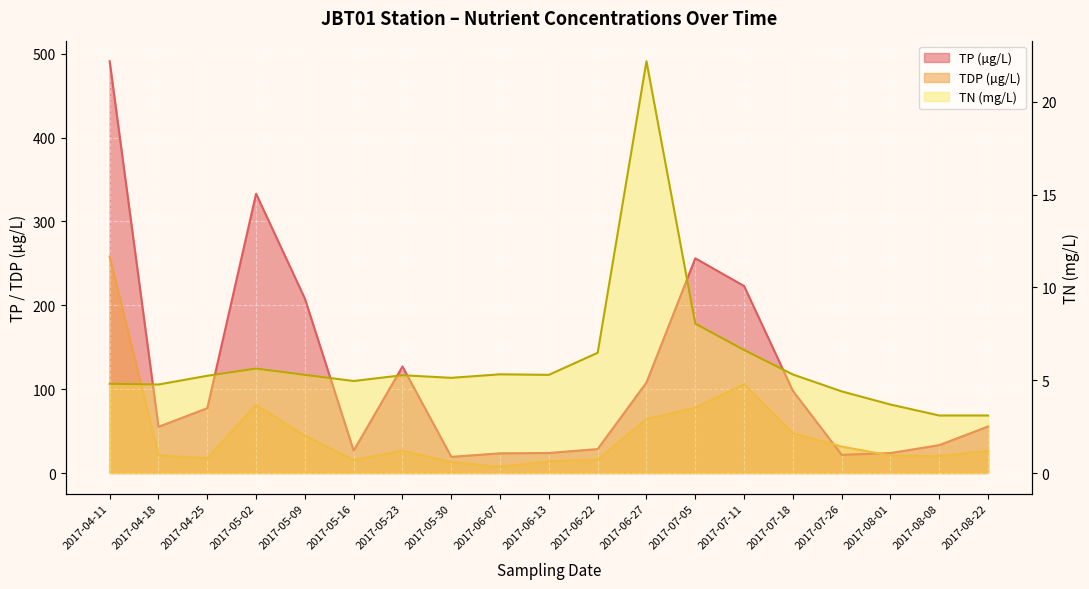

Reading left to right, what are all the values shown in this chart?

TP (µg/L): 2017-04-11=491.0	2017-04-18=55.1	2017-04-25=77.3	2017-05-02=333.0	2017-05-09=208.0	2017-05-16=26.7	2017-05-23=127.0	2017-05-30=19.3	2017-06-07=23.5	2017-06-13=23.9	2017-06-22=28.6	2017-06-27=108.0	2017-07-05=256.0	2017-07-11=223.0	2017-07-18=98.0	2017-07-26=21.7	2017-08-01=23.8	2017-08-08=33.3	2017-08-22=55.5
TDP (µg/L): 2017-04-11=258.0	2017-04-18=21.1	2017-04-25=17.6	2017-05-02=81.2	2017-05-09=44.5	2017-05-16=15.4	2017-05-23=26.7	2017-05-30=13.0	2017-06-07=7.6	2017-06-13=13.9	2017-06-22=16.1	2017-06-27=64.4	2017-07-05=77.9	2017-07-11=106.0	2017-07-18=47.5	2017-07-26=31.6	2017-08-01=20.9	2017-08-08=20.1	2017-08-22=26.6
TN (mg/L): 2017-04-11=4.8	2017-04-18=4.8	2017-04-25=5.2	2017-05-02=5.6	2017-05-09=5.3	2017-05-16=5.0	2017-05-23=5.3	2017-05-30=5.1	2017-06-07=5.3	2017-06-13=5.3	2017-06-22=6.5	2017-06-27=22.2	2017-07-05=8.1	2017-07-11=6.6	2017-07-18=5.3	2017-07-26=4.4	2017-08-01=3.7	2017-08-08=3.1	2017-08-22=3.1